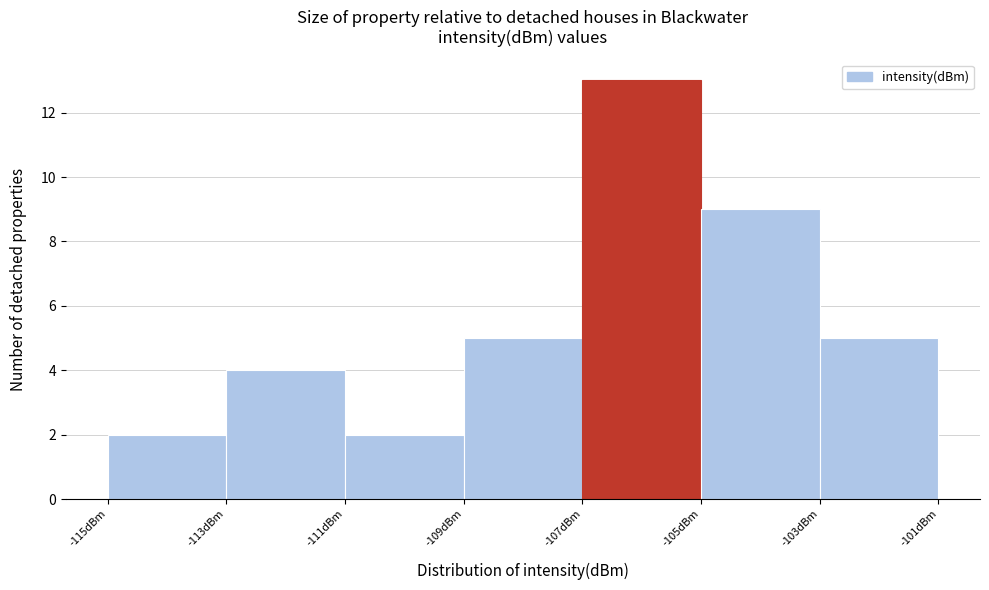

Reading left to right, transcribe this chart: for each bar, give the range it covers on the x-axis and its height. The values are not printed on the chart, so give them approximately, as read against the axis.

-115 to -113: 2
-113 to -111: 4
-111 to -109: 2
-109 to -107: 5
-107 to -105: 13
-105 to -103: 9
-103 to -101: 5